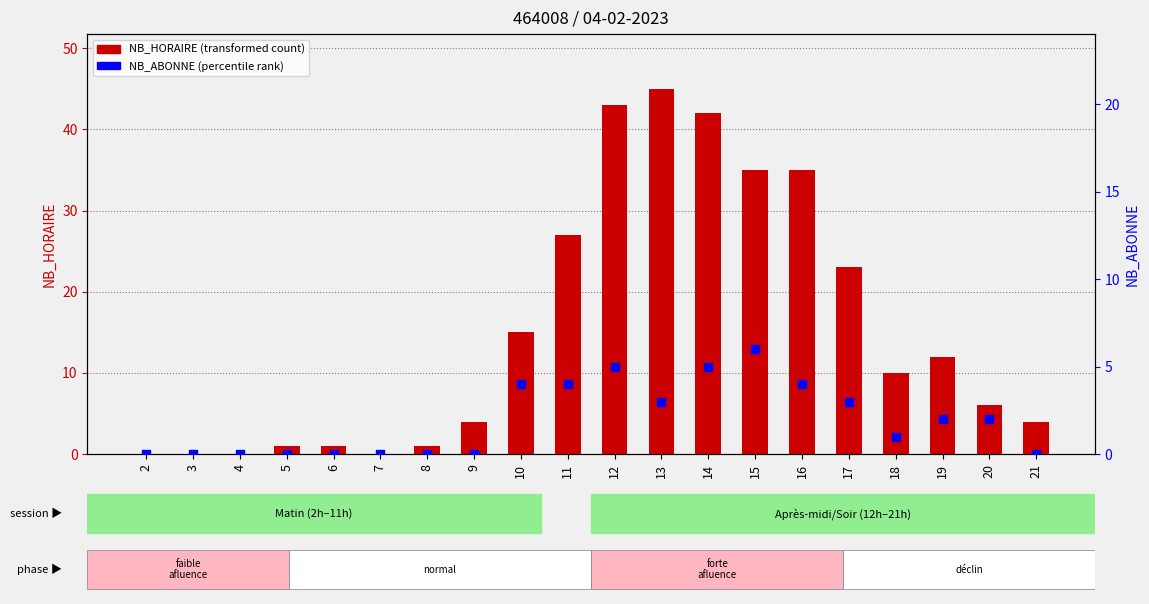

What is the total value across all series at 15?

41